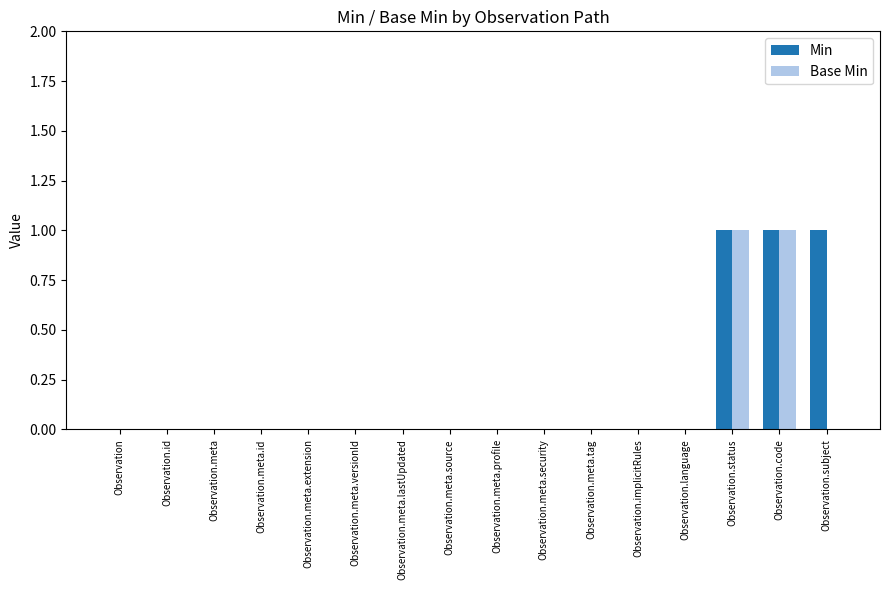

Is it true that Min equals 0 at Observation.meta.extension?

True